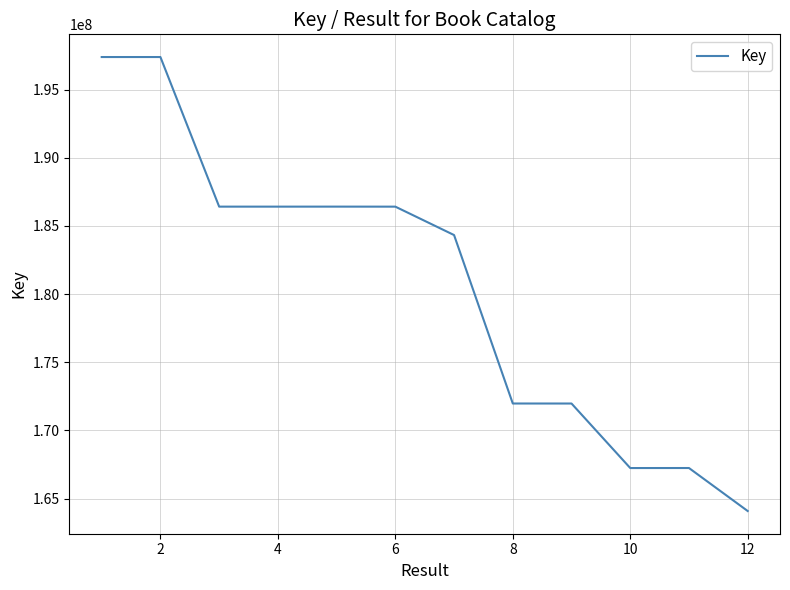

What is the smallest value displayed?

164087795